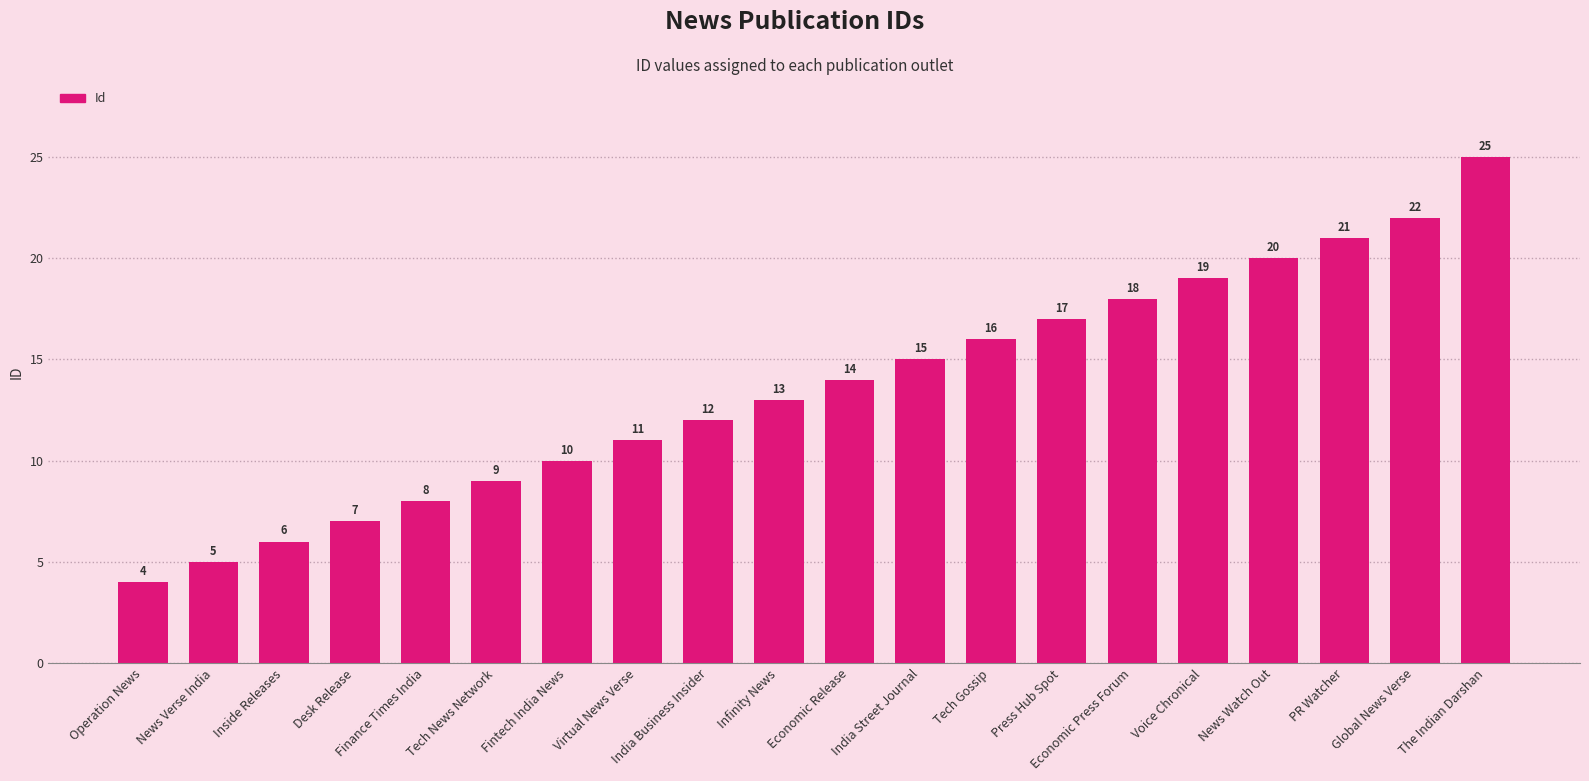

At which label is the value closest to 14?

Economic Release